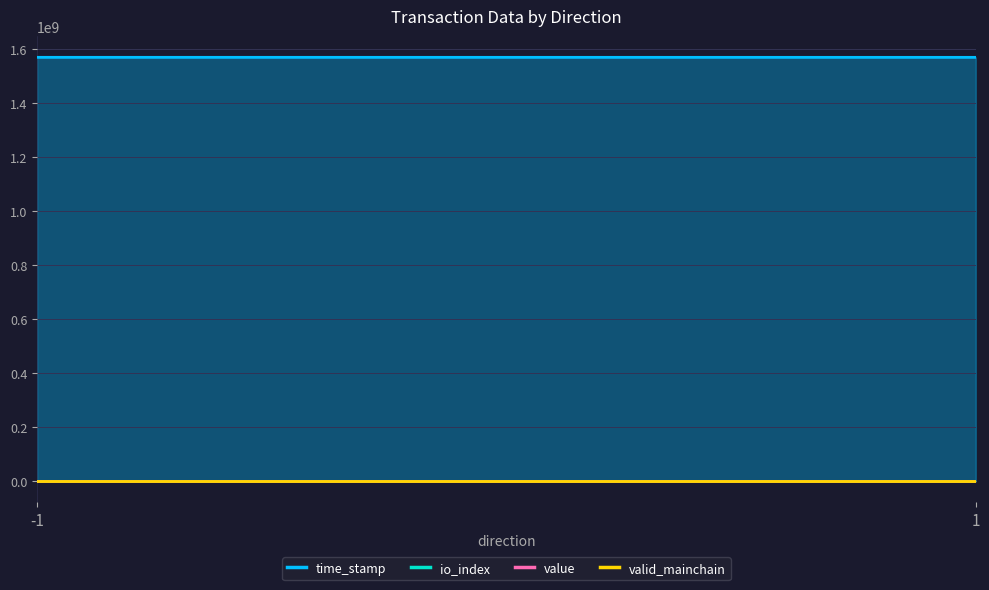

The value of io_index at -1 is 1.0. True or false?

True